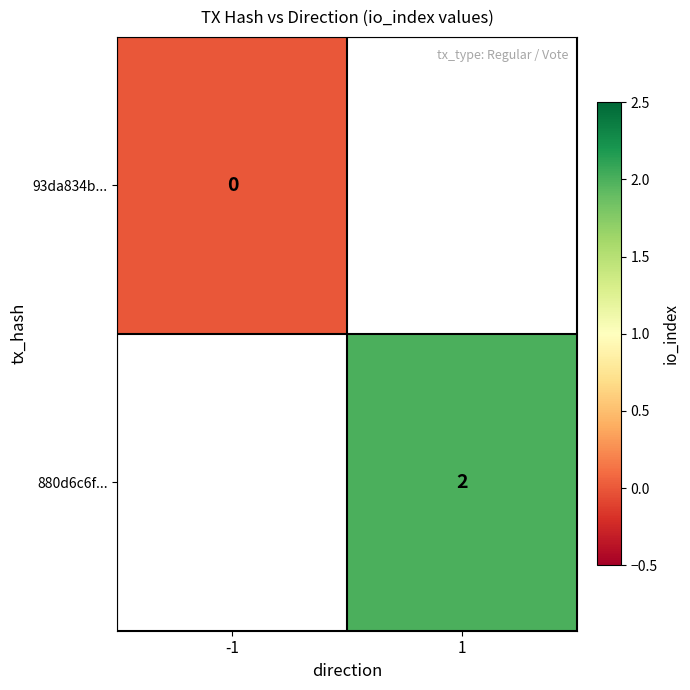

The value of 880d6c6f... at 1 is 1. True or false?

False